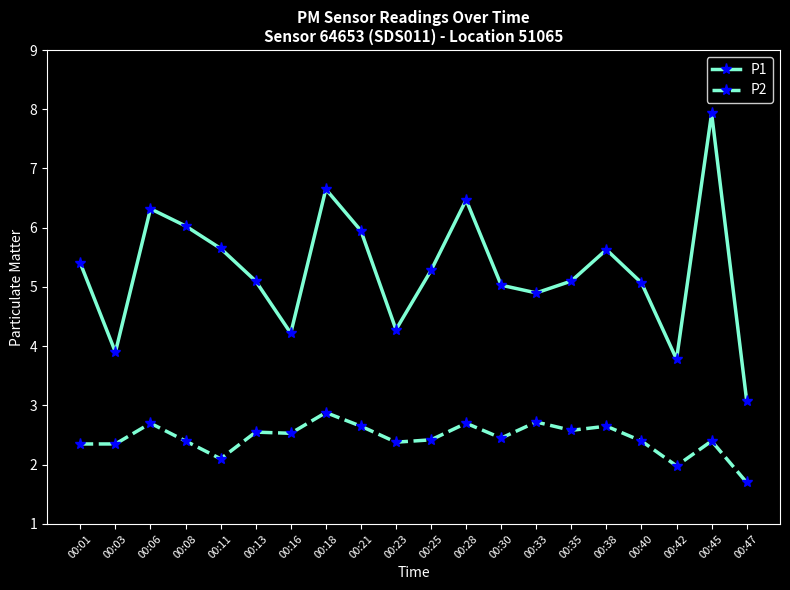

What is the sum of the P1 values at 00:25 and 00:13?

10.4